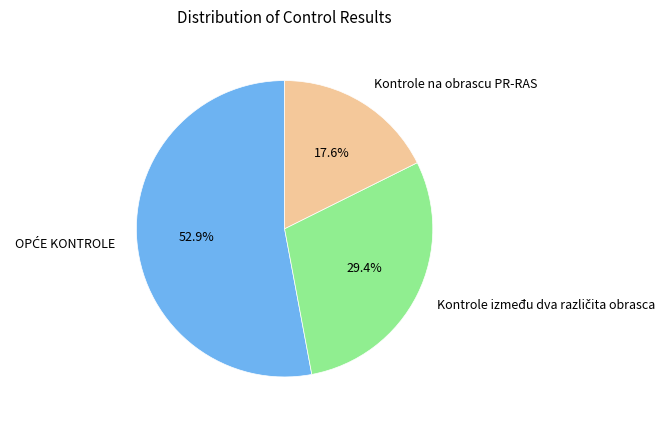

Does Kontrole na obrascu PR-RAS account for over 50% of the chart?

No